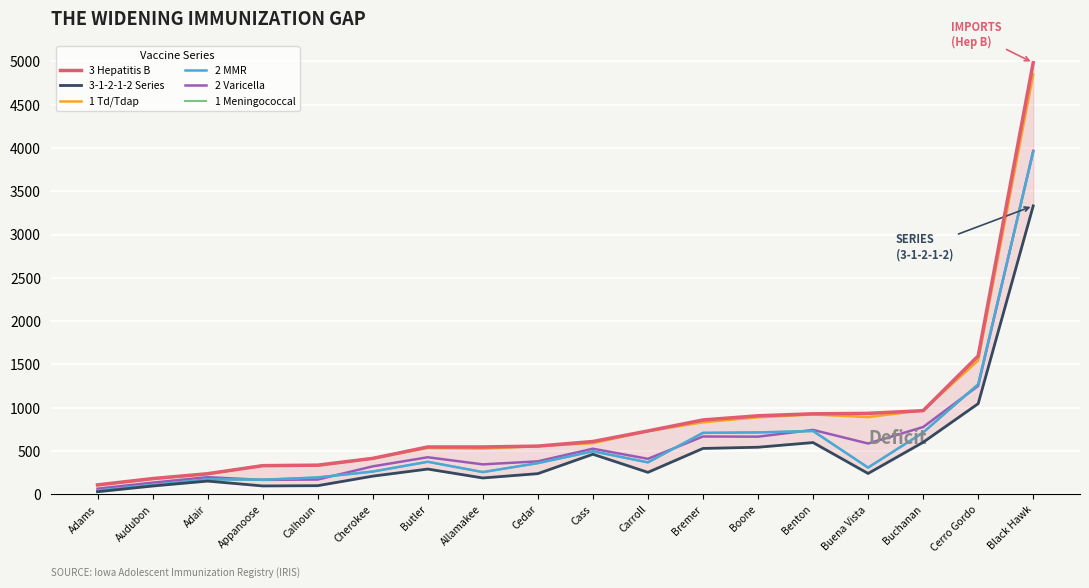

How many lines are shown in the chart?

6